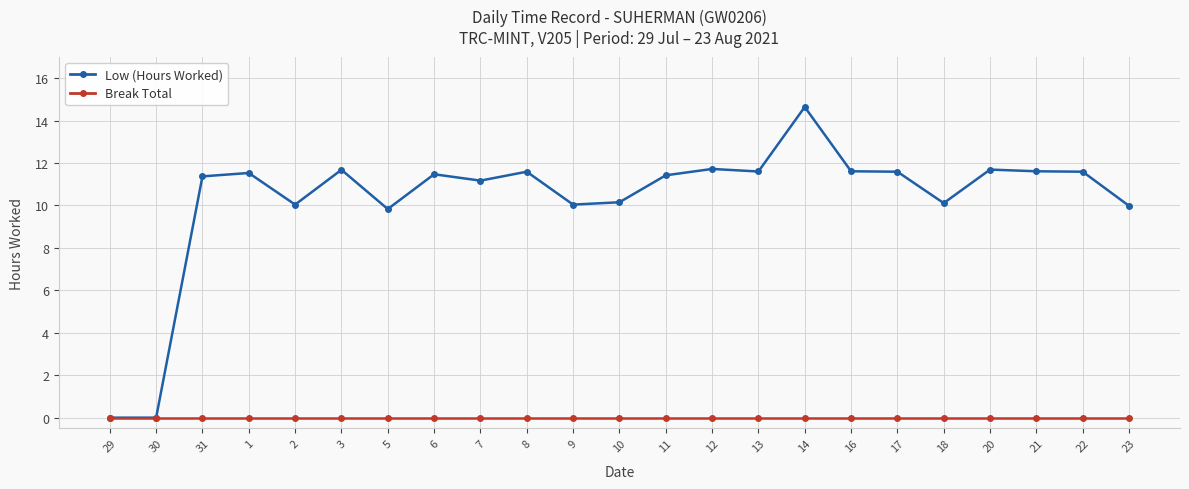

What is the total value across all series at 11?

11.4